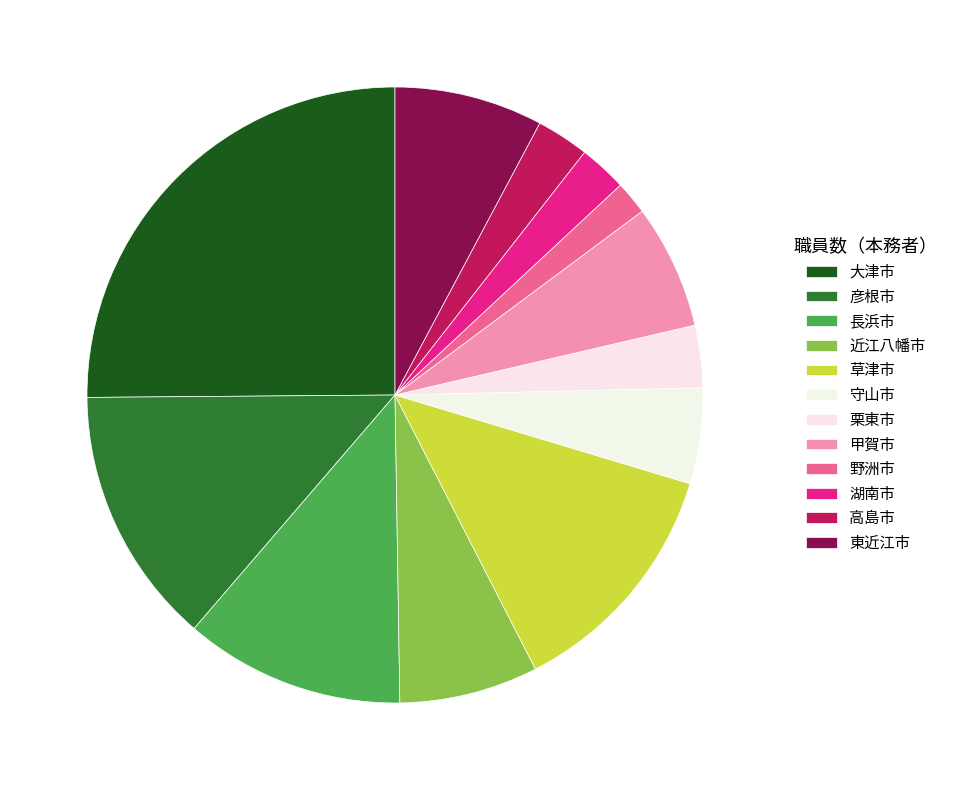

What is the largest slice in the pie chart?

大津市